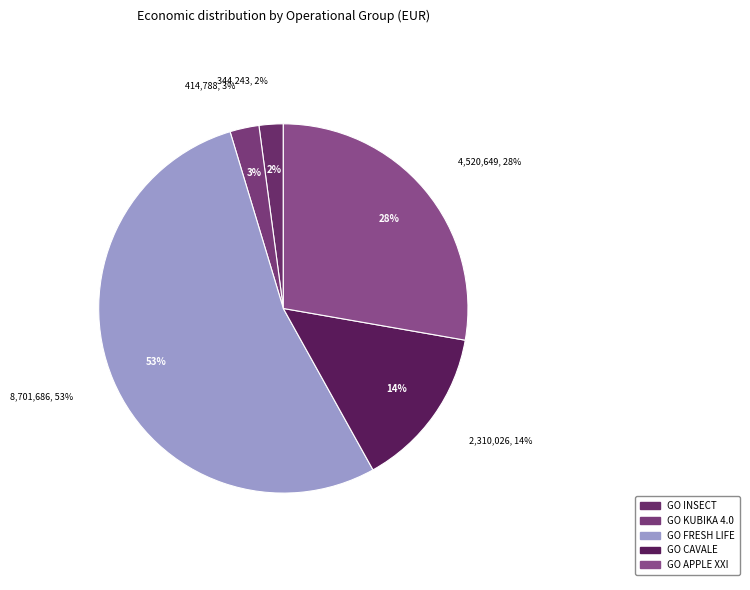

The GO APPLE XXI slice represents 23% of the pie. True or false?

False